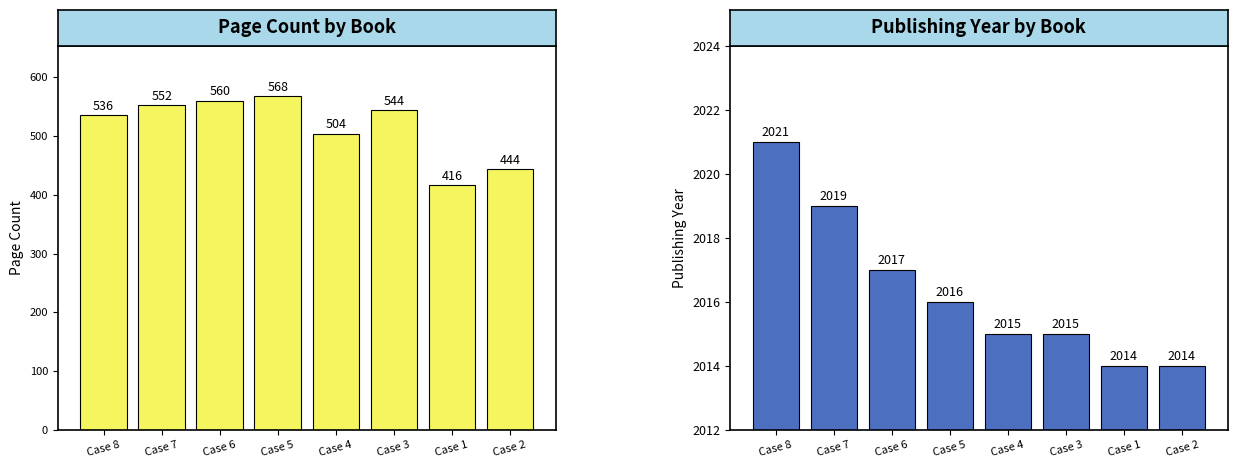

What is the smallest value displayed?

416